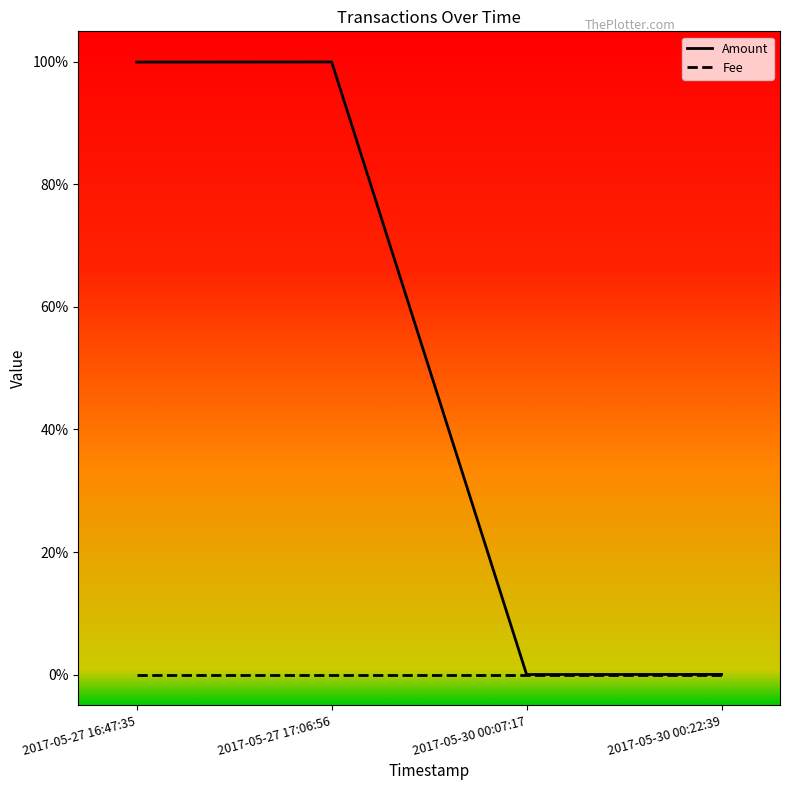

What position from the right is 2017-05-27 16:47:35?

4